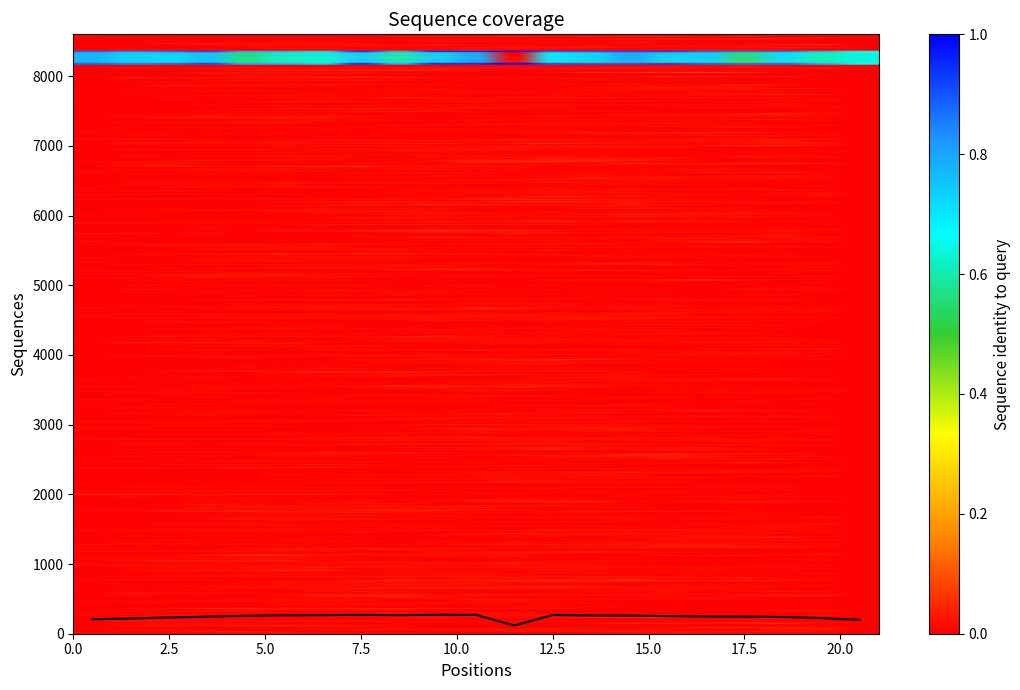

What is the maximum value shown in the chart?

273